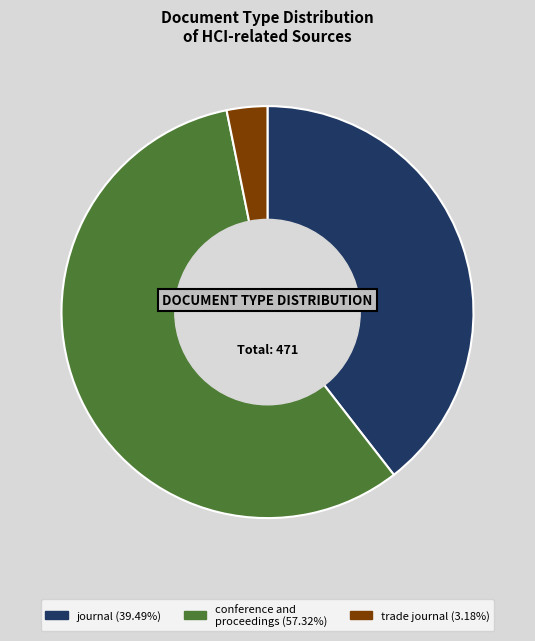

Which slice is the smallest?

trade journal